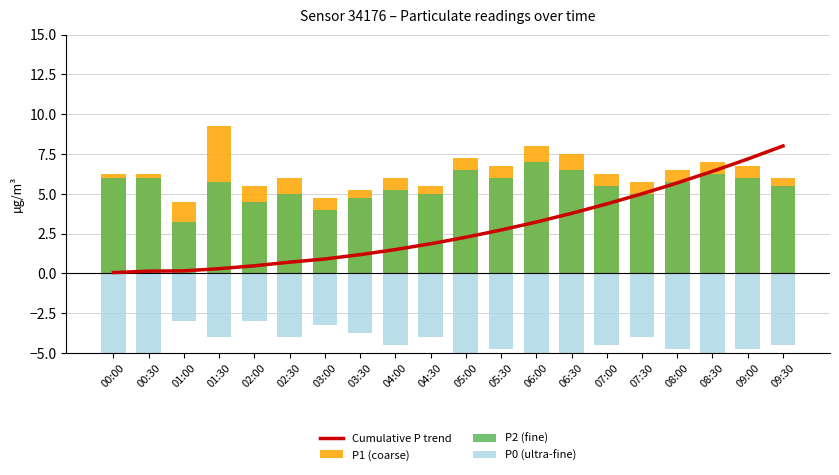

Which category has the lowest value across all series?

00:00